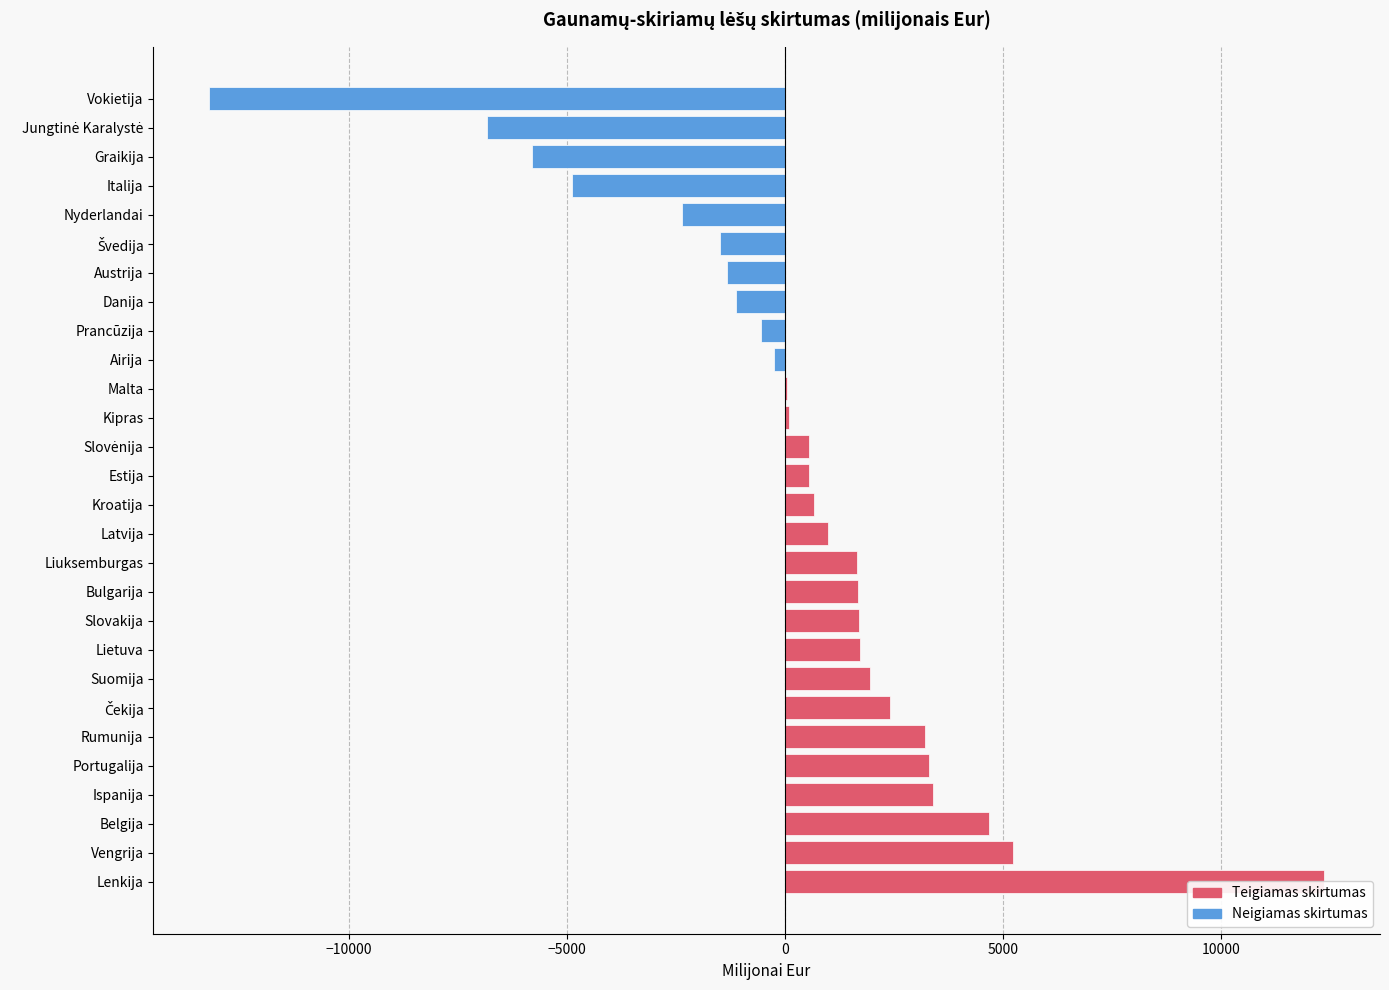

What position from the right is Austrija?

7